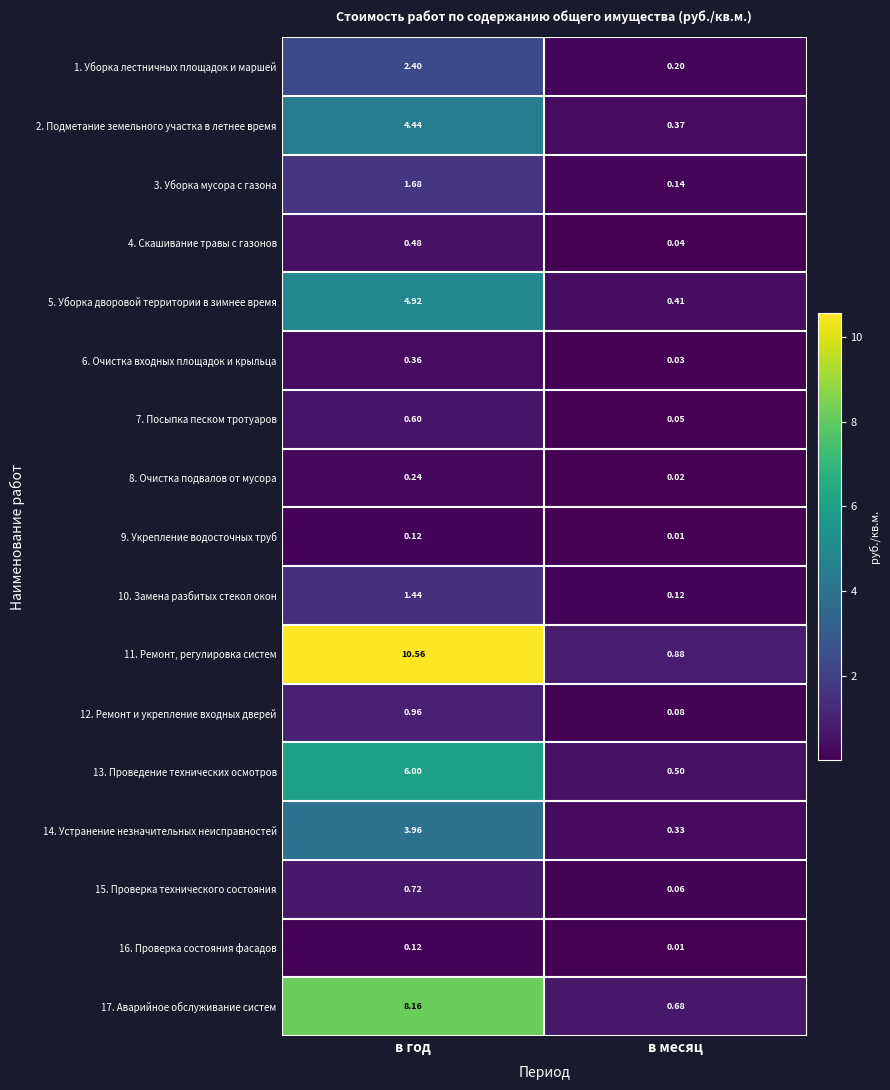

Which series has the largest range (max minus min)?

11. Ремонт, регулировка систем